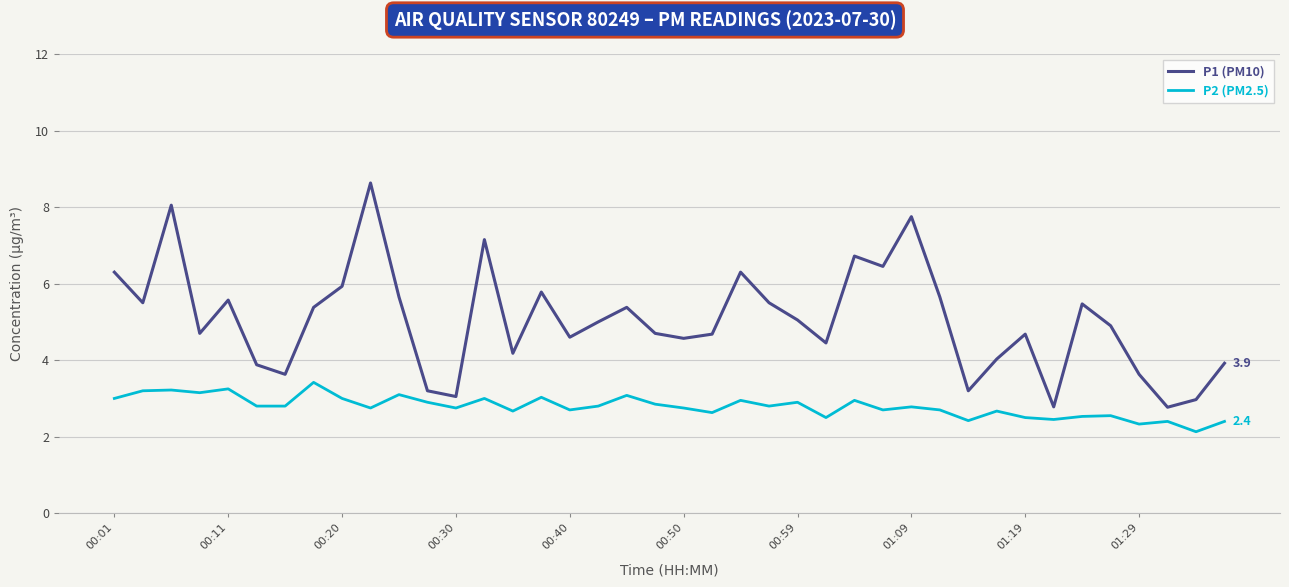

True or false: P1 (PM10) and P2 (PM2.5) intersect in this chart.

False